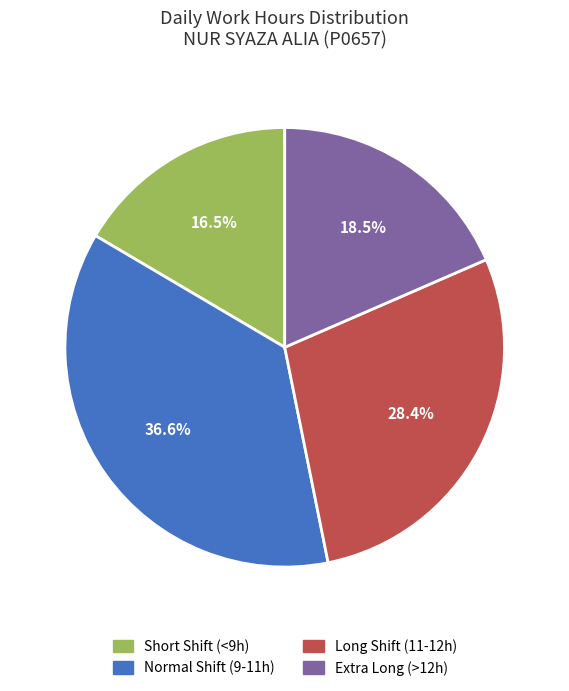

Is there a majority slice in this chart?

No